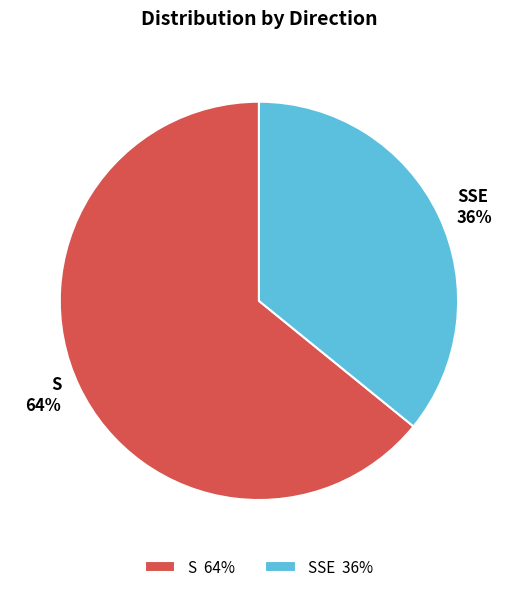

What is the majority slice?

S 64%